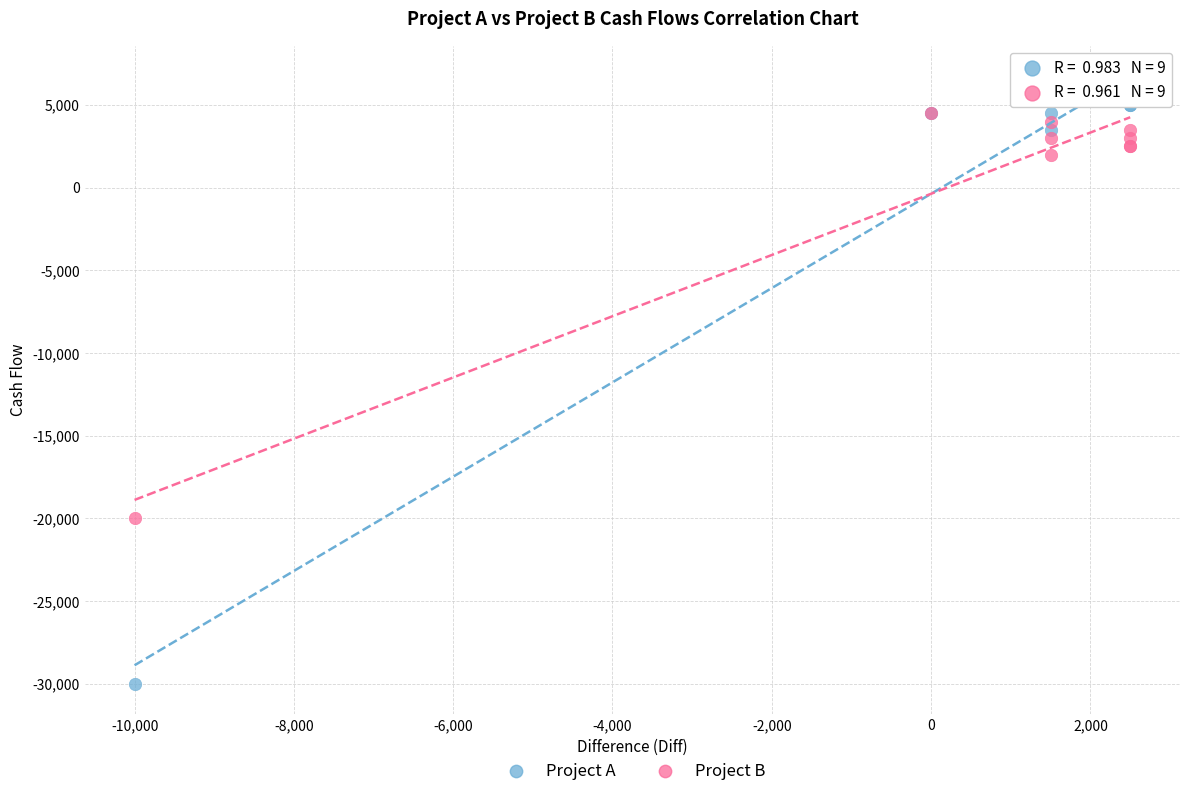

Which series has the widest spread of Y values?

Project A